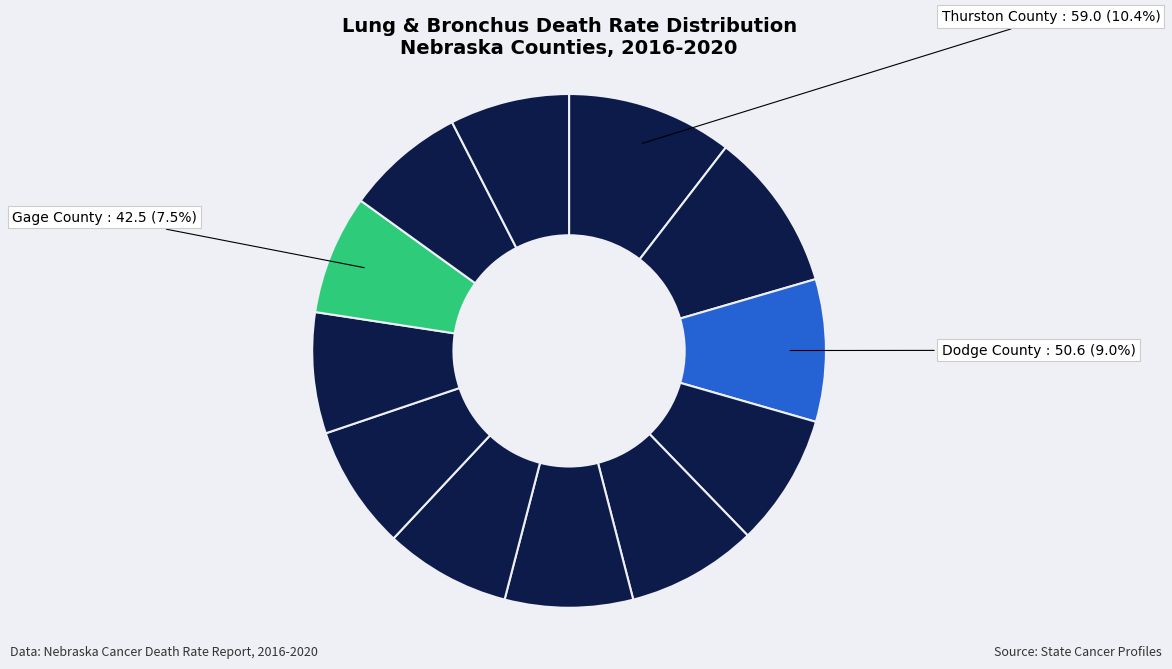

How many slices are in this pie chart?

12